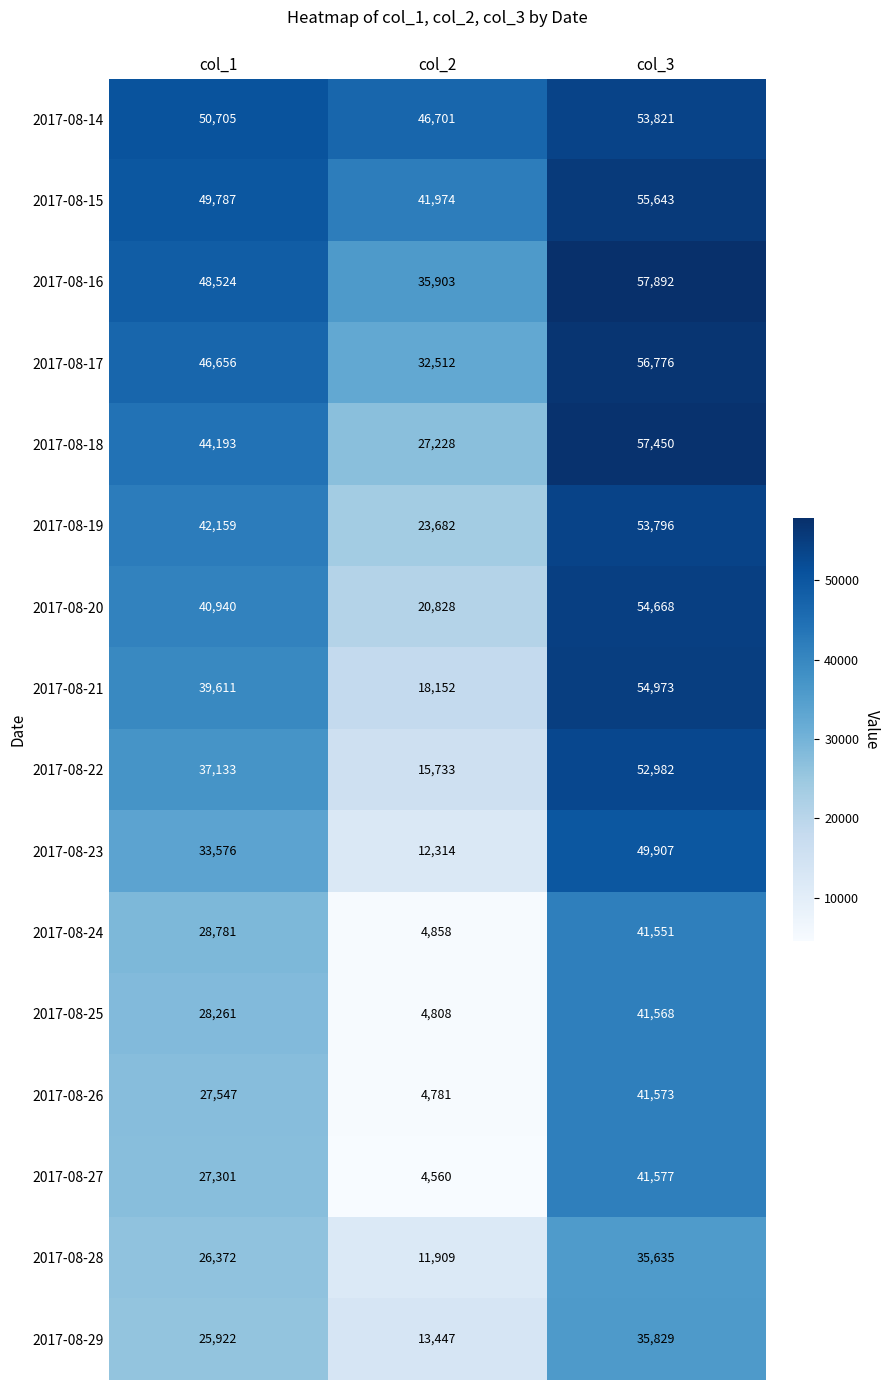

Rank the series by their maximum value, from lowest to highest.

2017-08-28, 2017-08-29, 2017-08-24, 2017-08-25, 2017-08-26, 2017-08-27, 2017-08-23, 2017-08-22, 2017-08-19, 2017-08-14, 2017-08-20, 2017-08-21, 2017-08-15, 2017-08-17, 2017-08-18, 2017-08-16